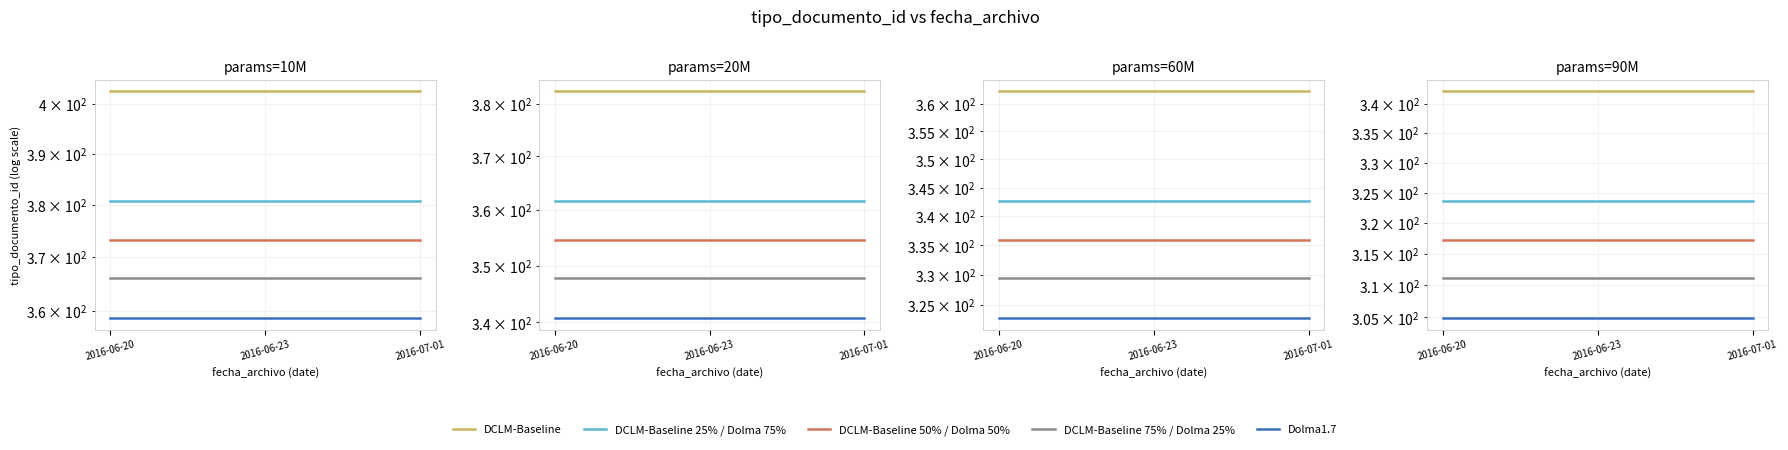

At 2016-07-01, list the series in order from smallest to largest.

Dolma1.7, DCLM-Baseline 75% / Dolma 25%, DCLM-Baseline 50% / Dolma 50%, DCLM-Baseline 25% / Dolma 75%, DCLM-Baseline